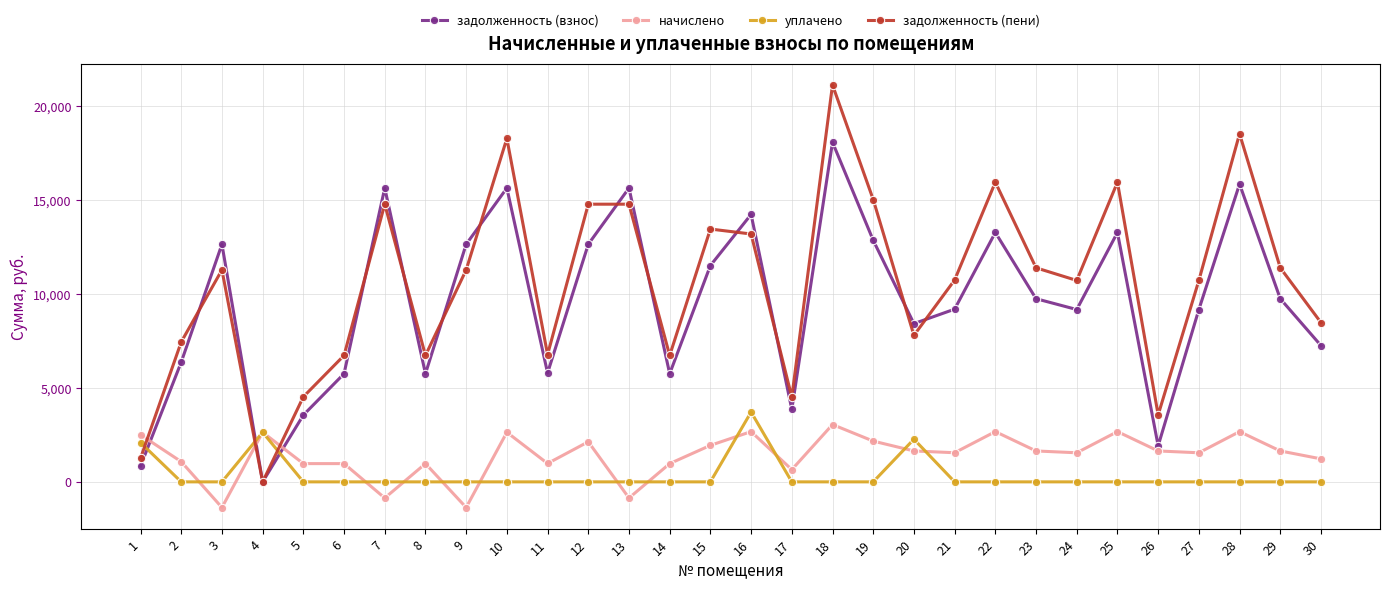

How many values in задолженность (взнос) are above zero?

29